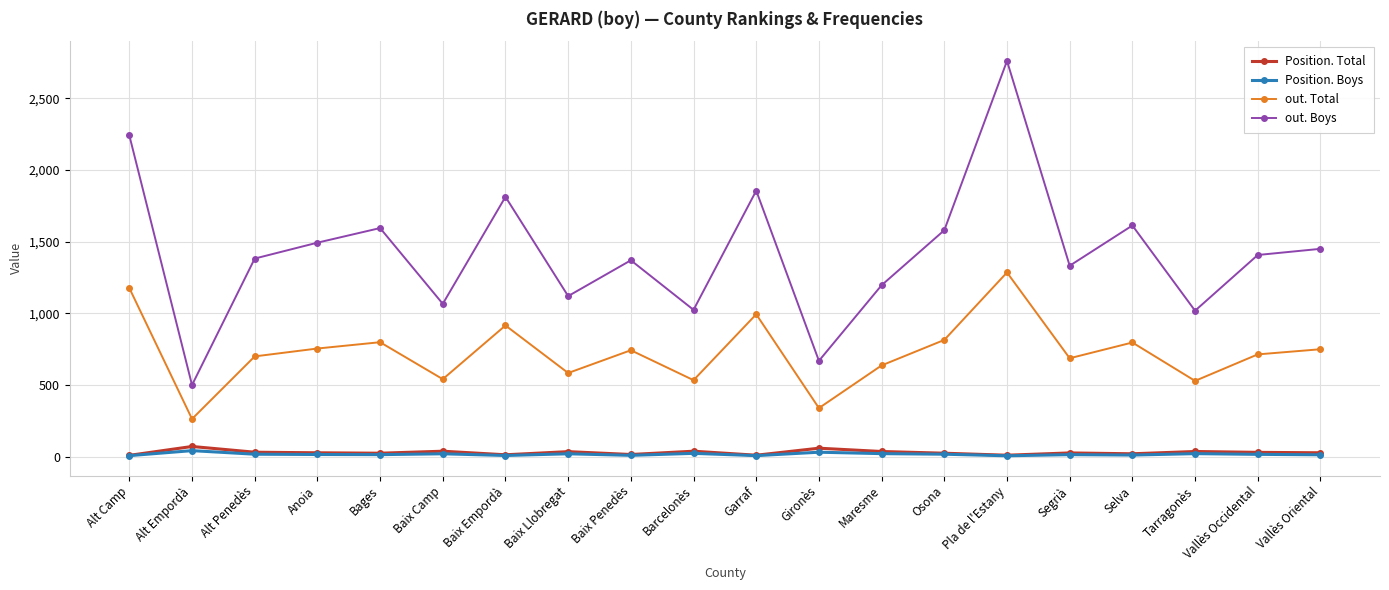

Where is the first local minimum for out. Total?

Alt Empordà